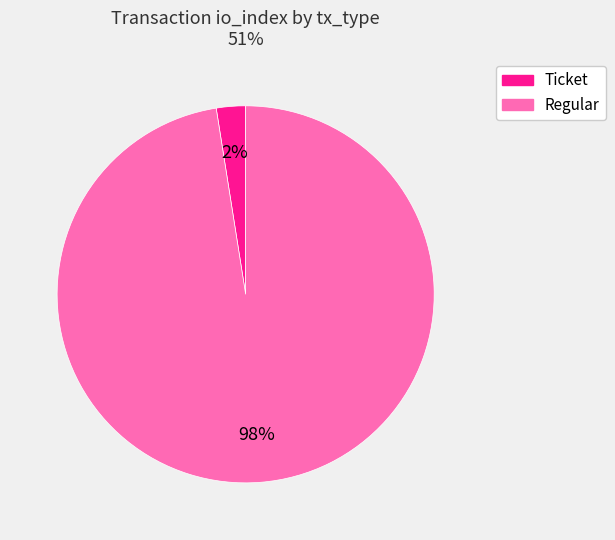

Which has a higher value, Regular or Ticket?

Regular